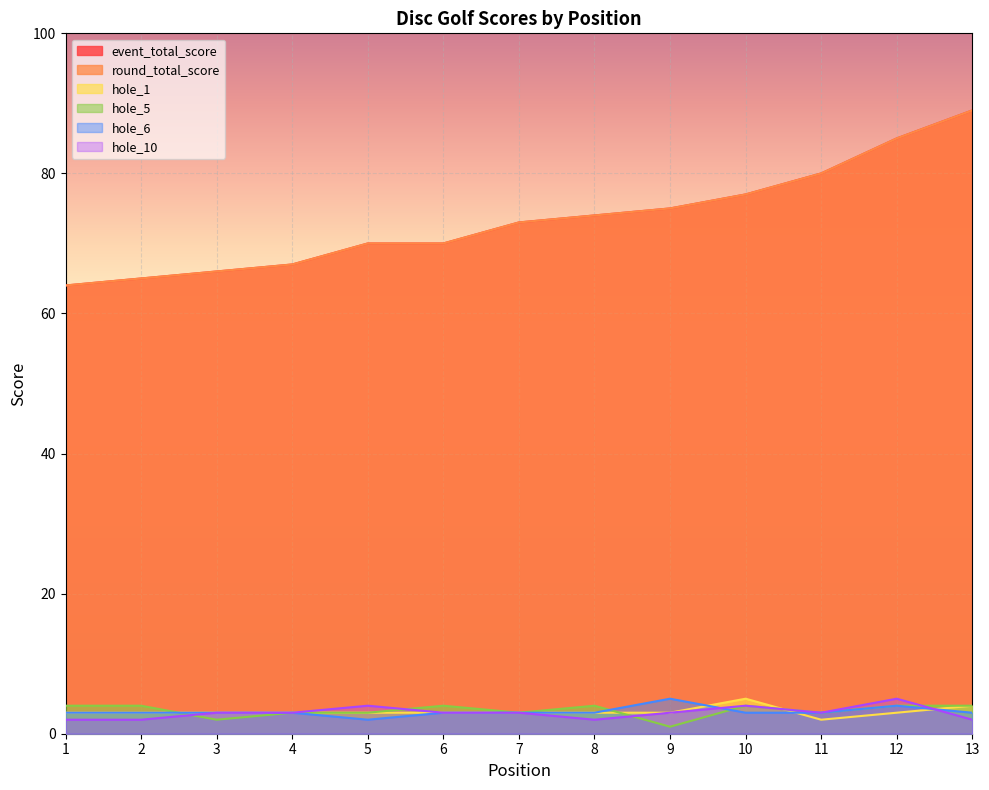

Which series has the widest spread of values?

event_total_score